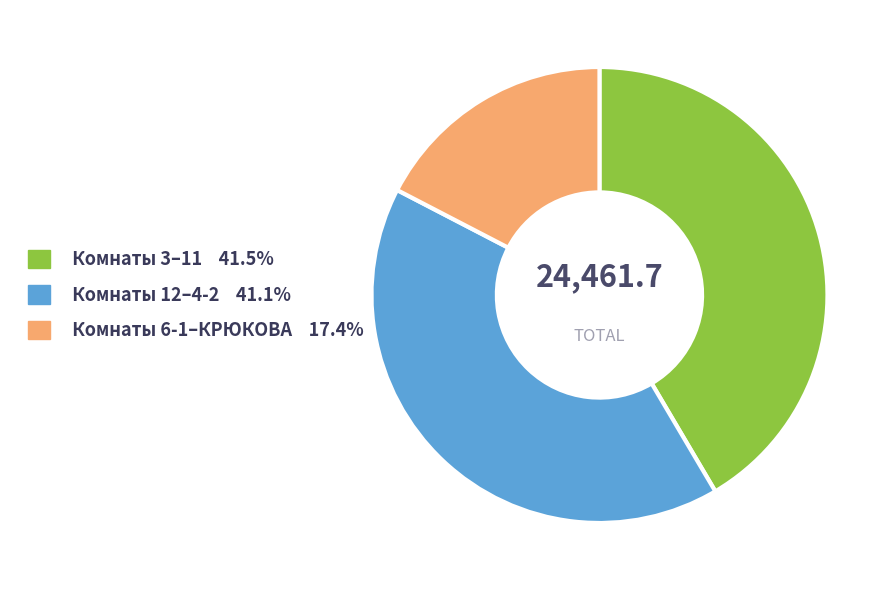

Does any single category account for the majority?

No